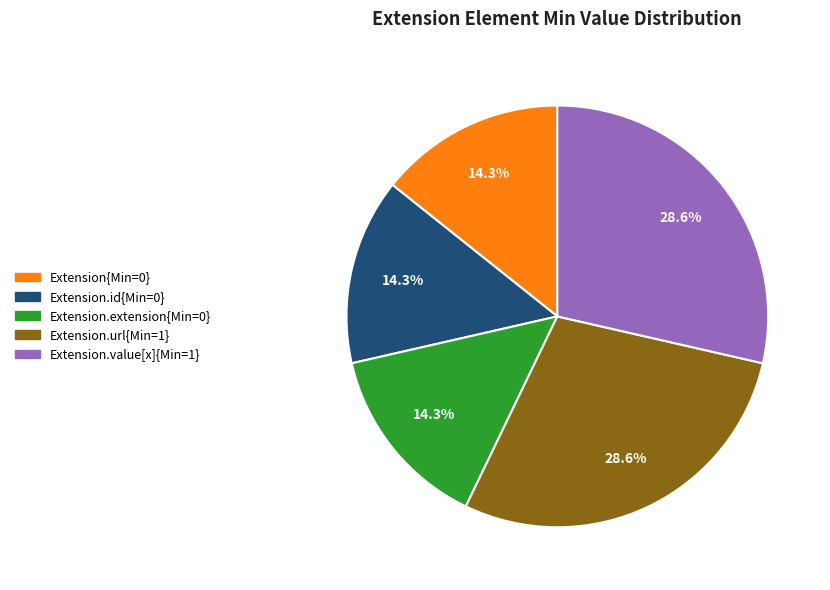

Is there a majority slice in this chart?

No